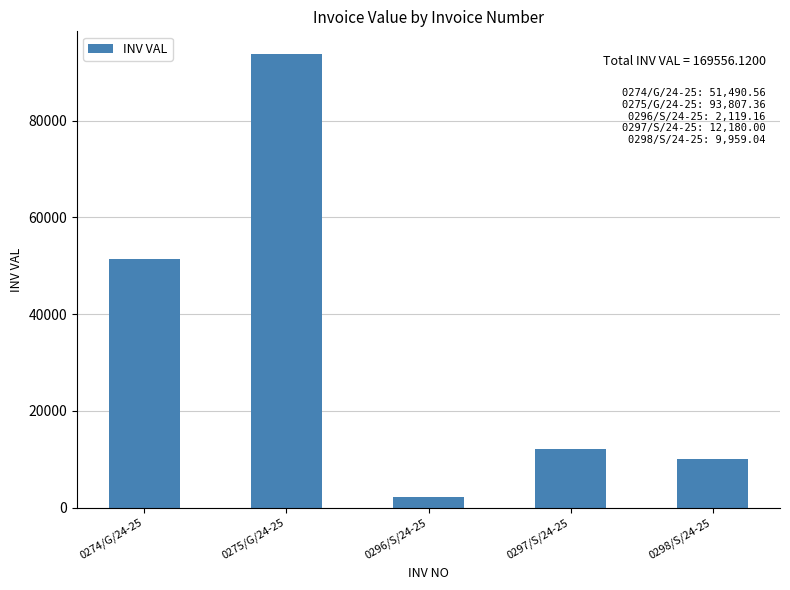

At which label is the value closest to 47963?

0274/G/24-25